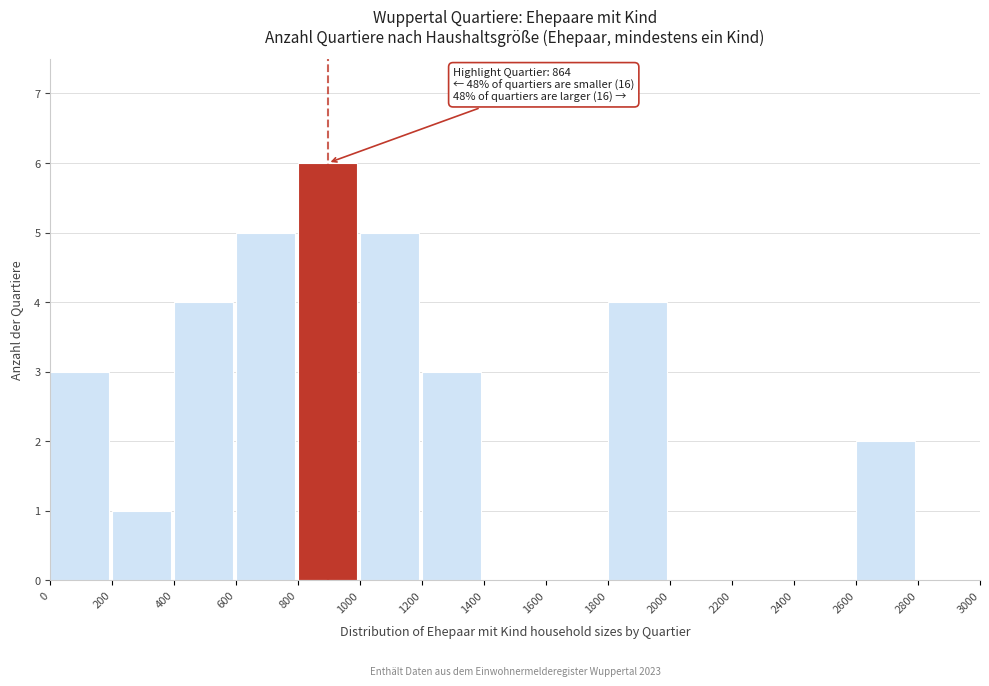

Which range on the x-axis has the tallest bar?

800 to 1000